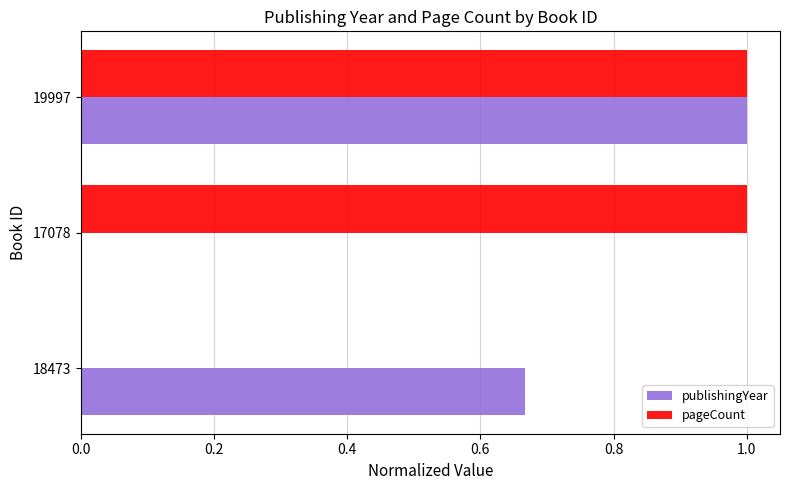

Count the number of categories in the chart.

3